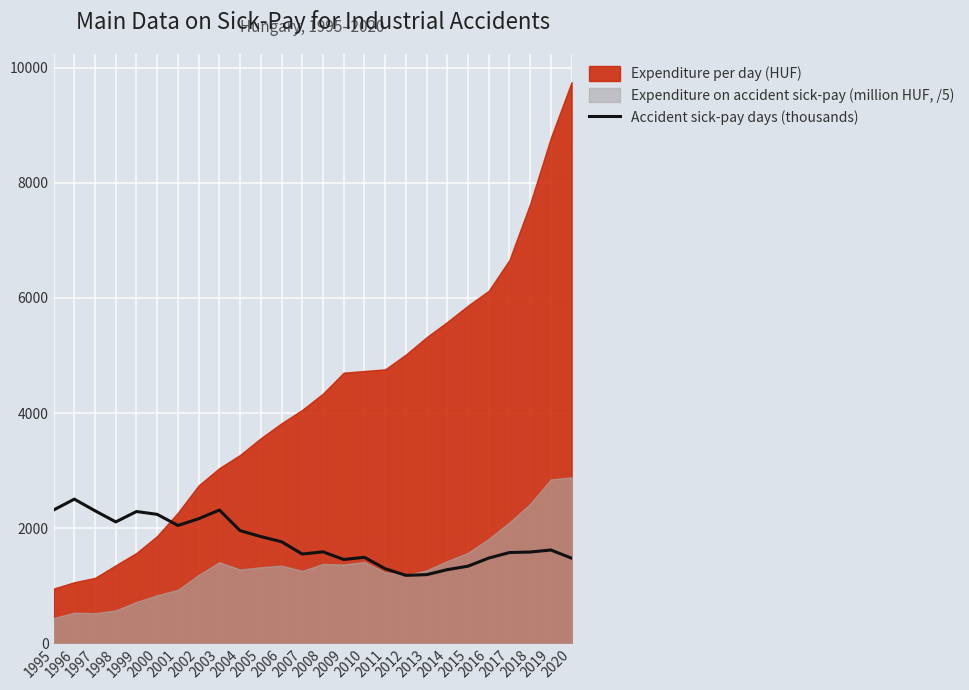

Where does the data first go above 1620?

1995